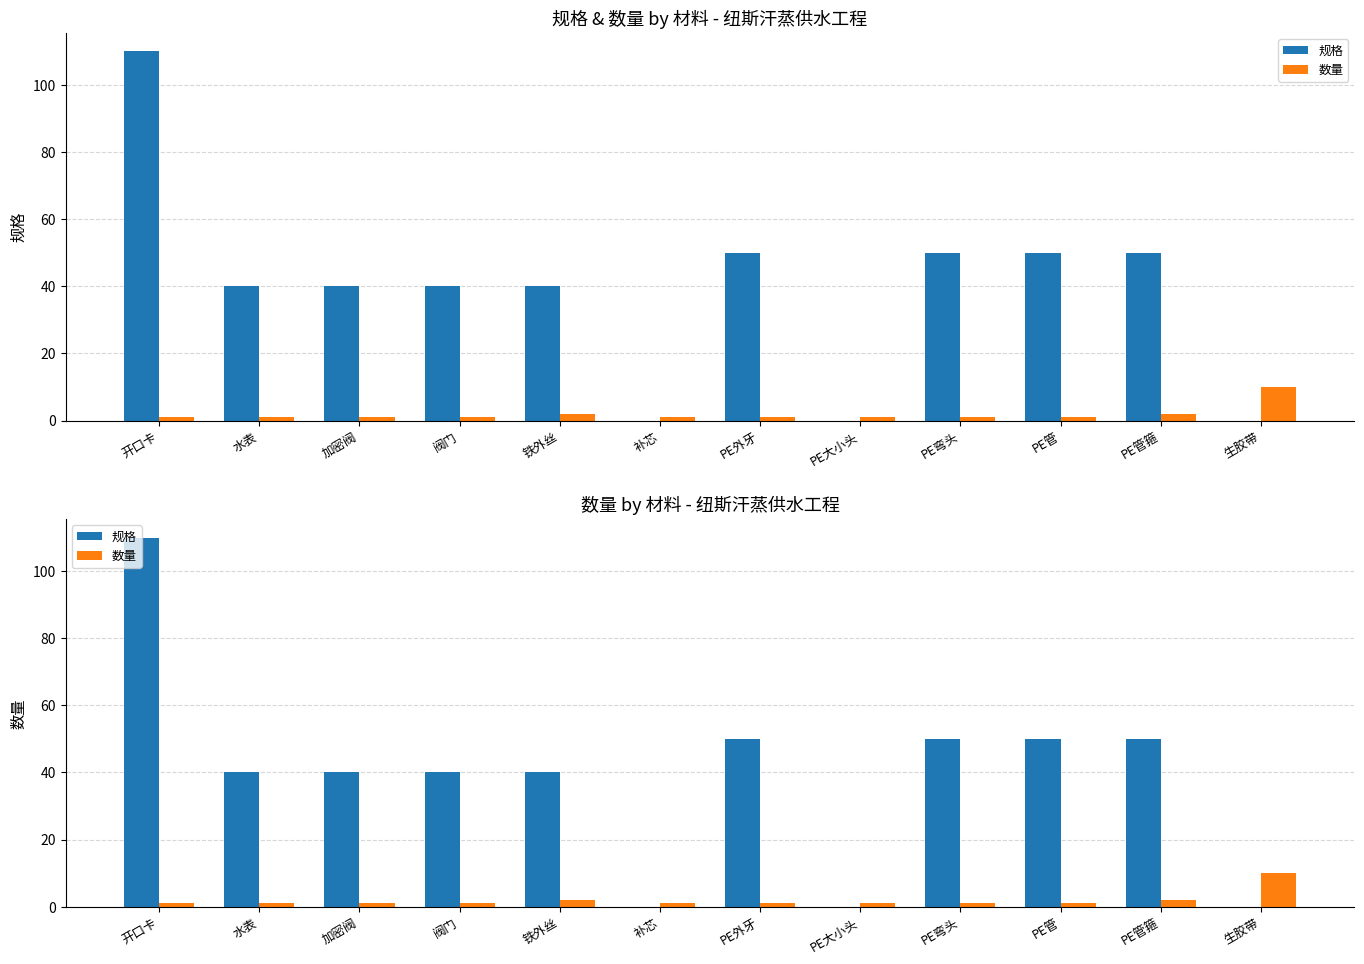

Reading left to right, transcribe all the data shown in this chart.

规格: 110	40	40	40	40	0	50	0	50	50	50	0
数量: 1	1	1	1	2	1	1	1	1	1	2	10